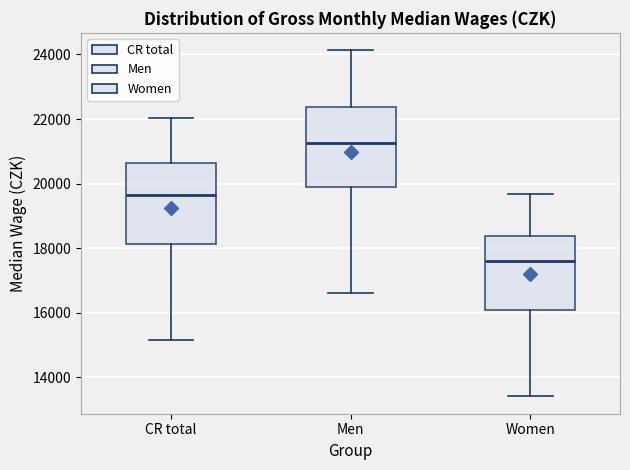

Where is the upper edge of the box for Men on the y-axis? The values are not printed on the chart, so give them approximately, as read against the axis.

22400